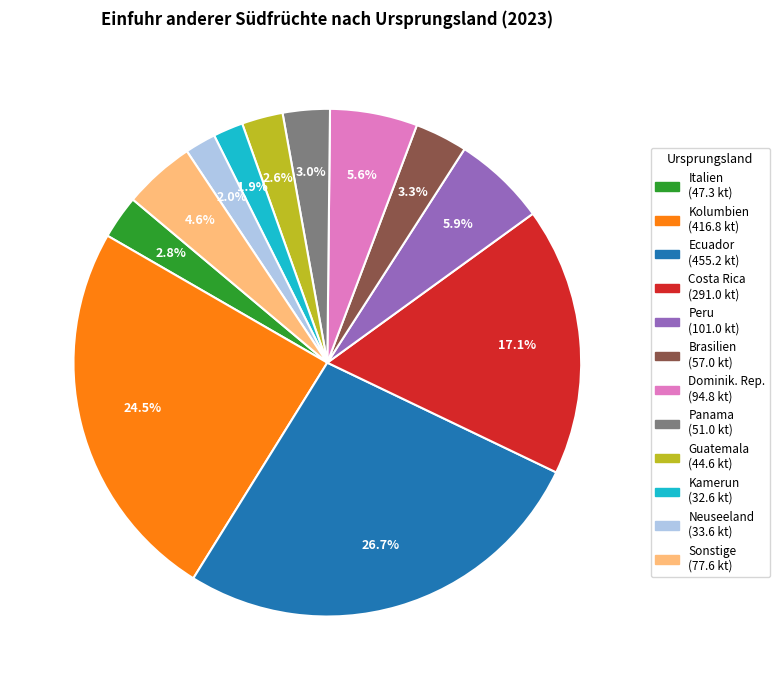

Does Kamerun account for over 50% of the chart?

No